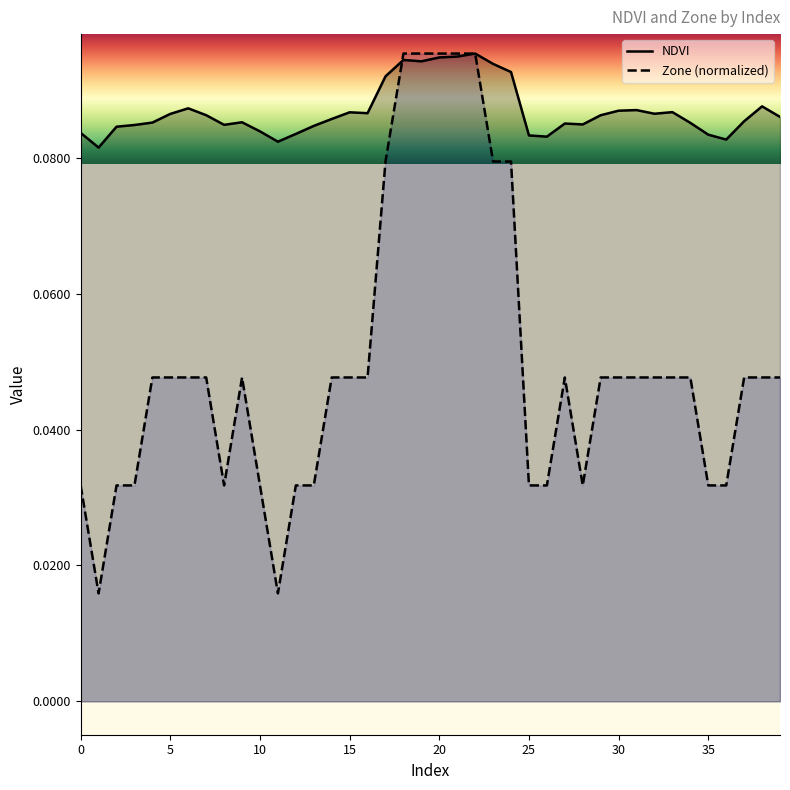

Which series has the widest spread of values?

Zone (normalized)